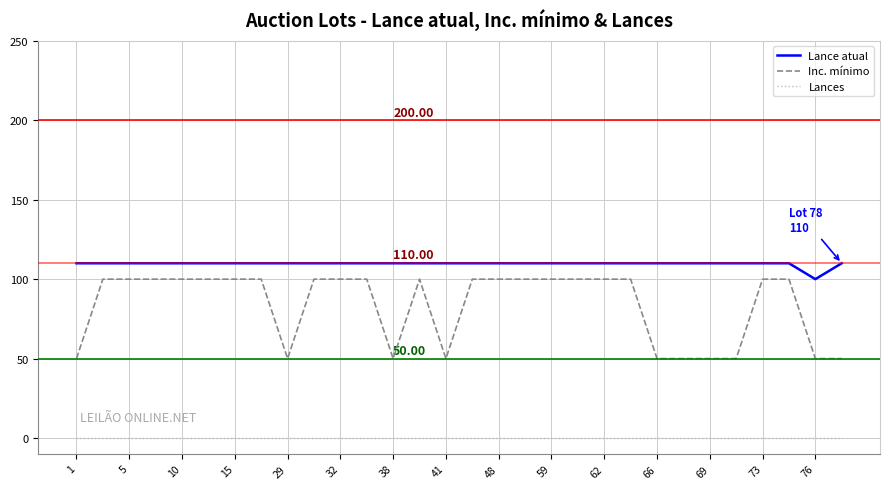

True or false: Lances and Lance atual cross at least once.

False